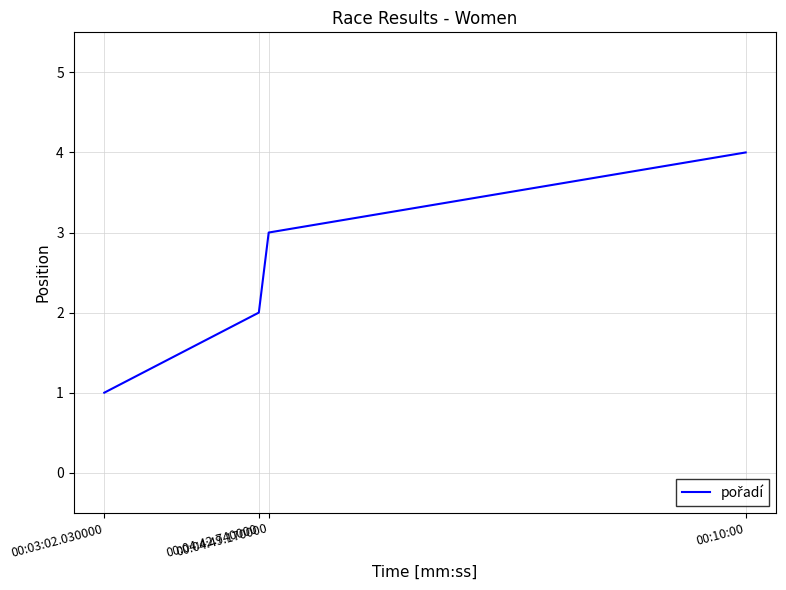

Reading left to right, extract all data points from this chart.

1	2	3	4